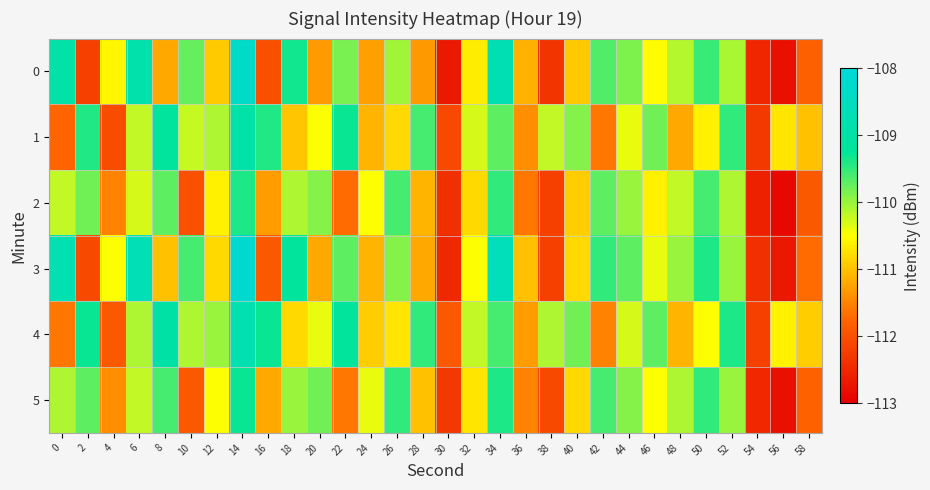

At how many categories does at least one series exceed -112?

29